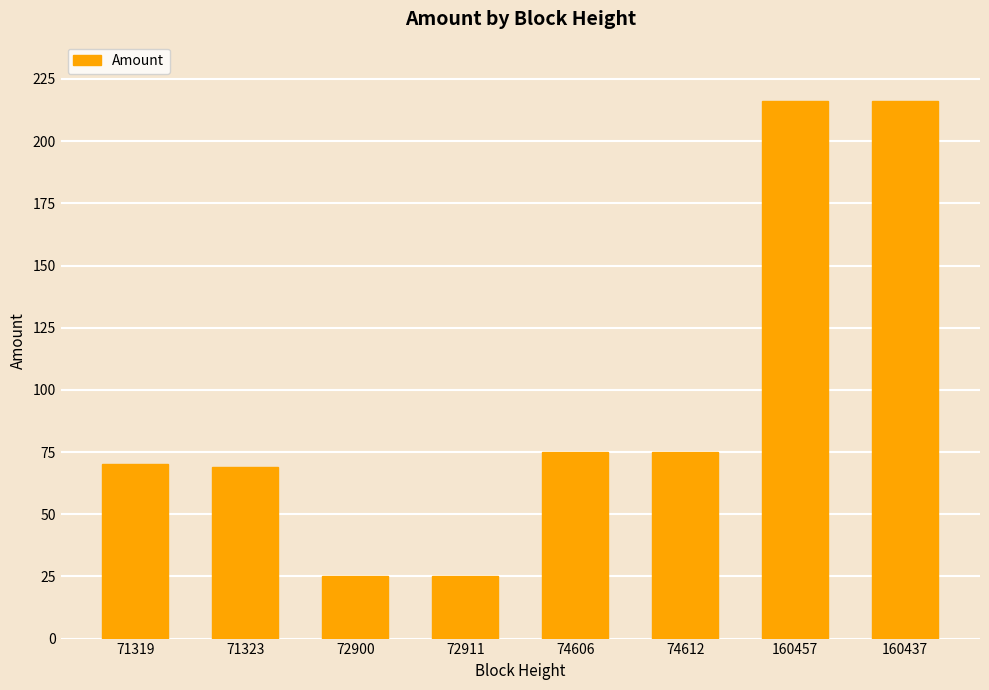

What is the ratio of the value at 71323 to the value at 72911?

2.8